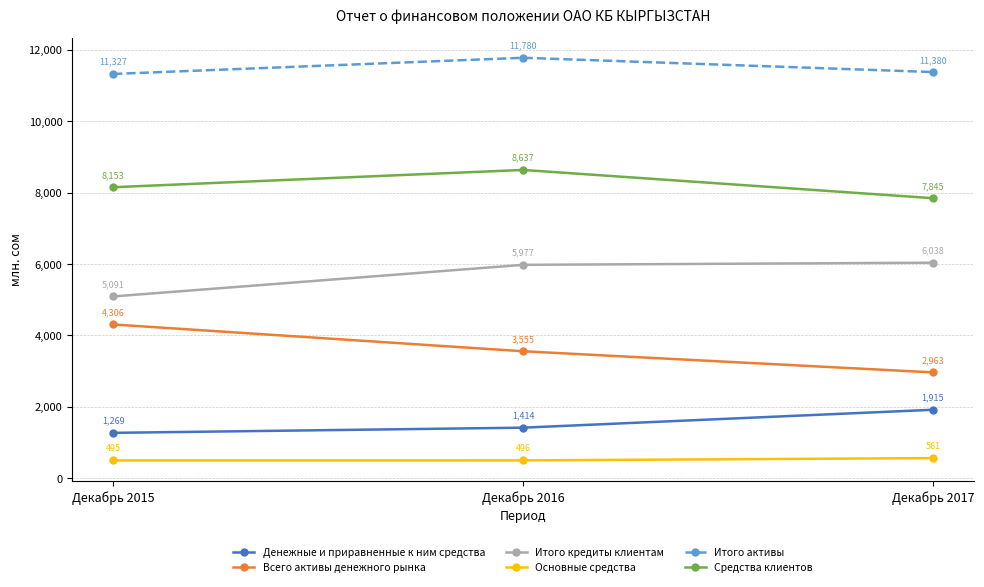

Rank the series at Декабрь 2016 from highest to lowest value.

Итого активы, Средства клиентов, Итого кредиты клиентам, Всего активы денежного рынка, Денежные и приравненные к ним средства, Основные средства